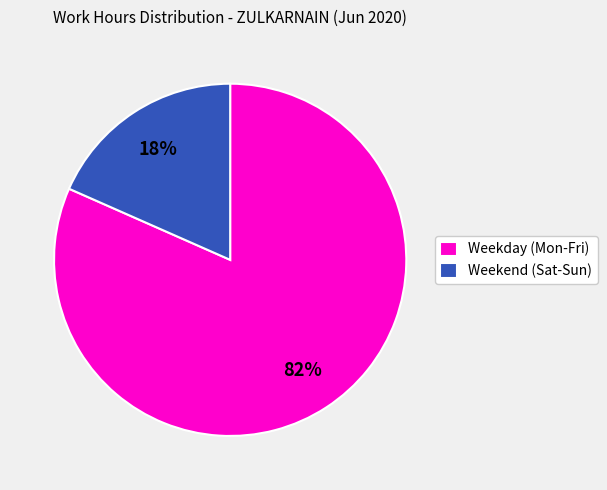

The Weekday (Mon-Fri) slice represents 73% of the pie. True or false?

False